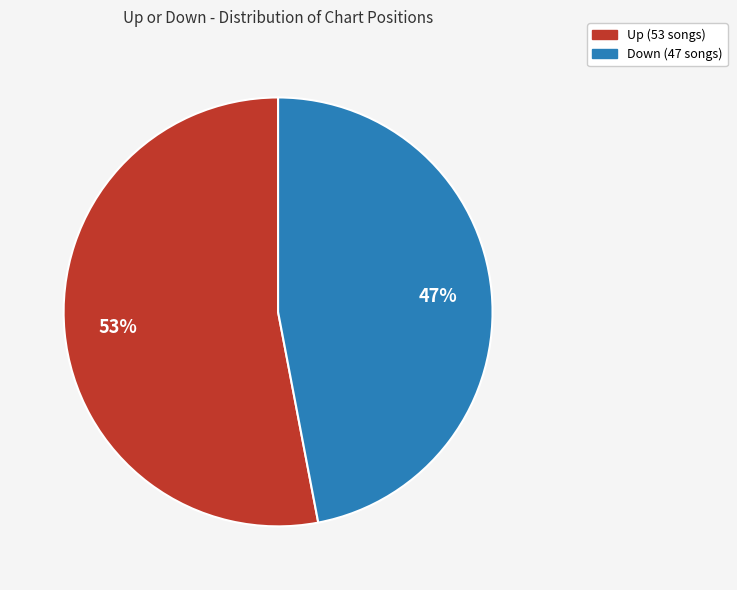

Count the number of slices in the pie.

2